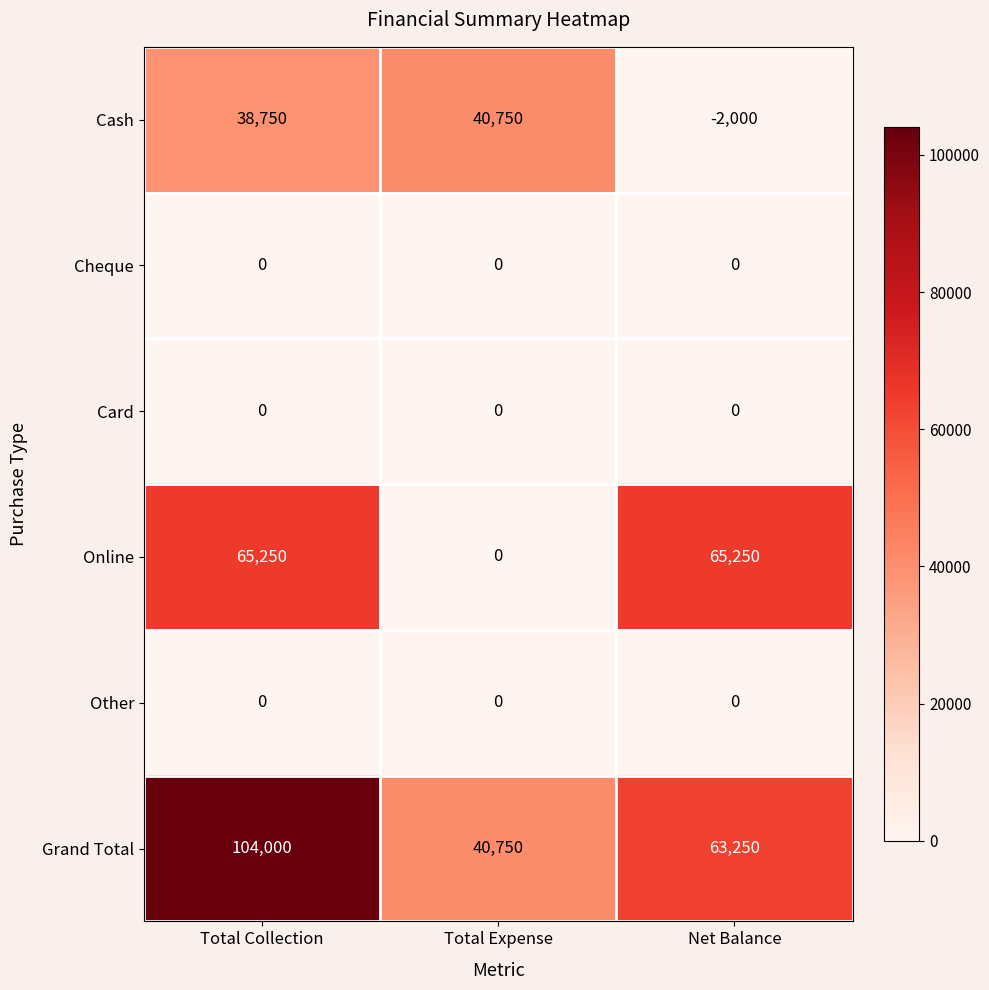

True or false: Online has a value of 65250 at Total Collection.

True